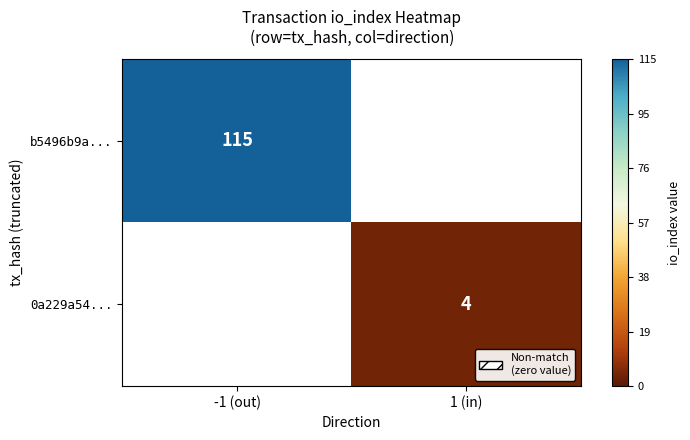

True or false: 0a229a54... has a value of 4 at 1 (in).

True